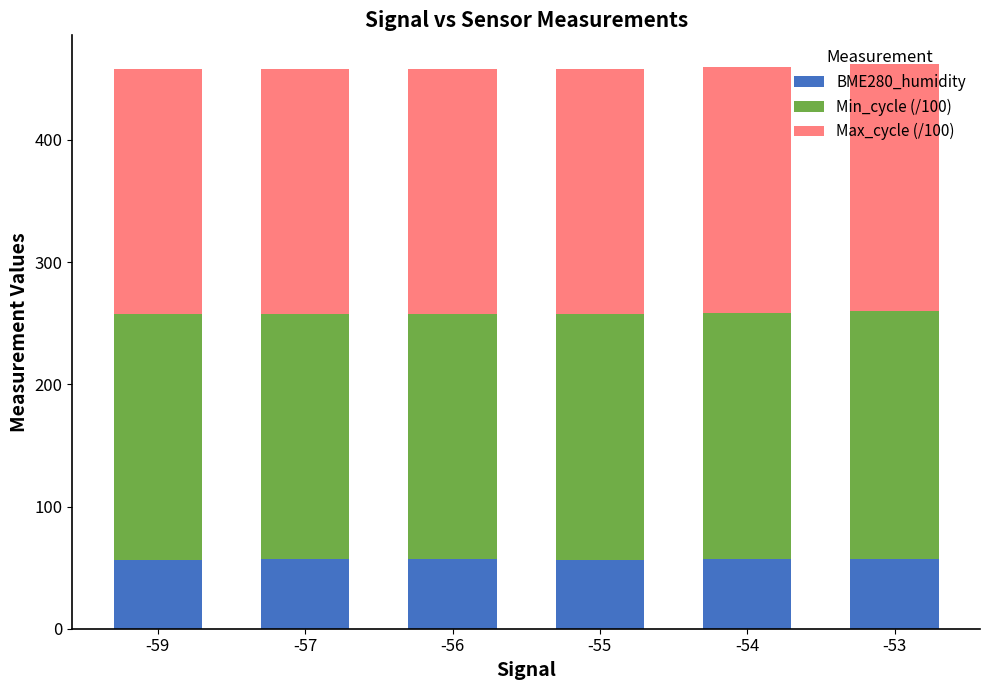

What is the highest value of the BME280_humidity series?

57.1